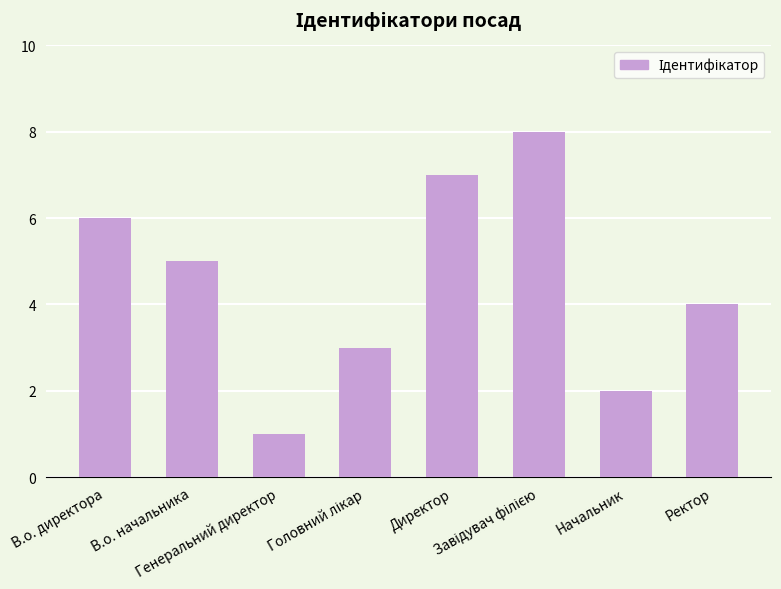

At which label is the value closest to 4?

Ректор